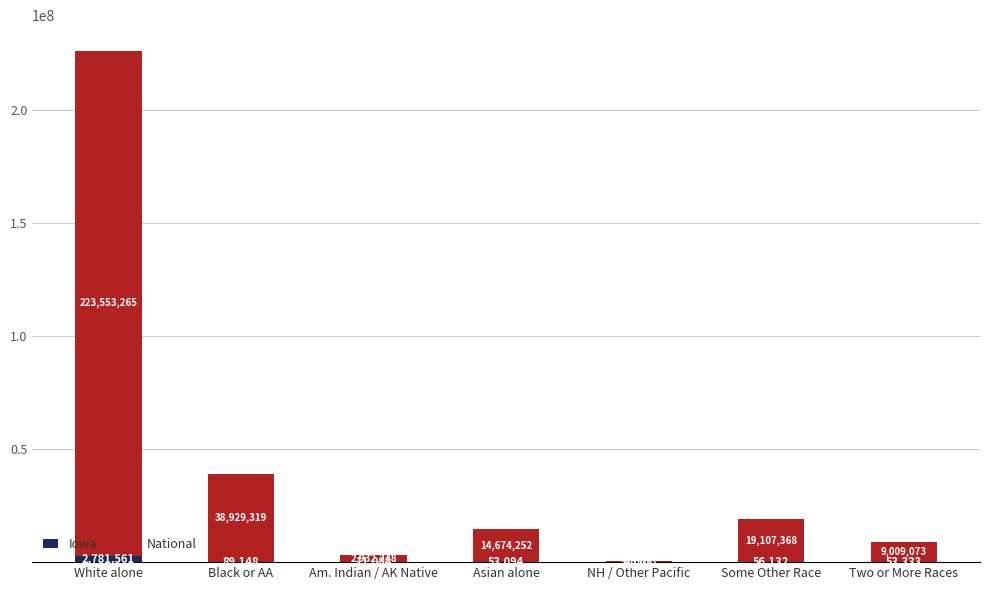

Does the chart contain stacked bars?

Yes